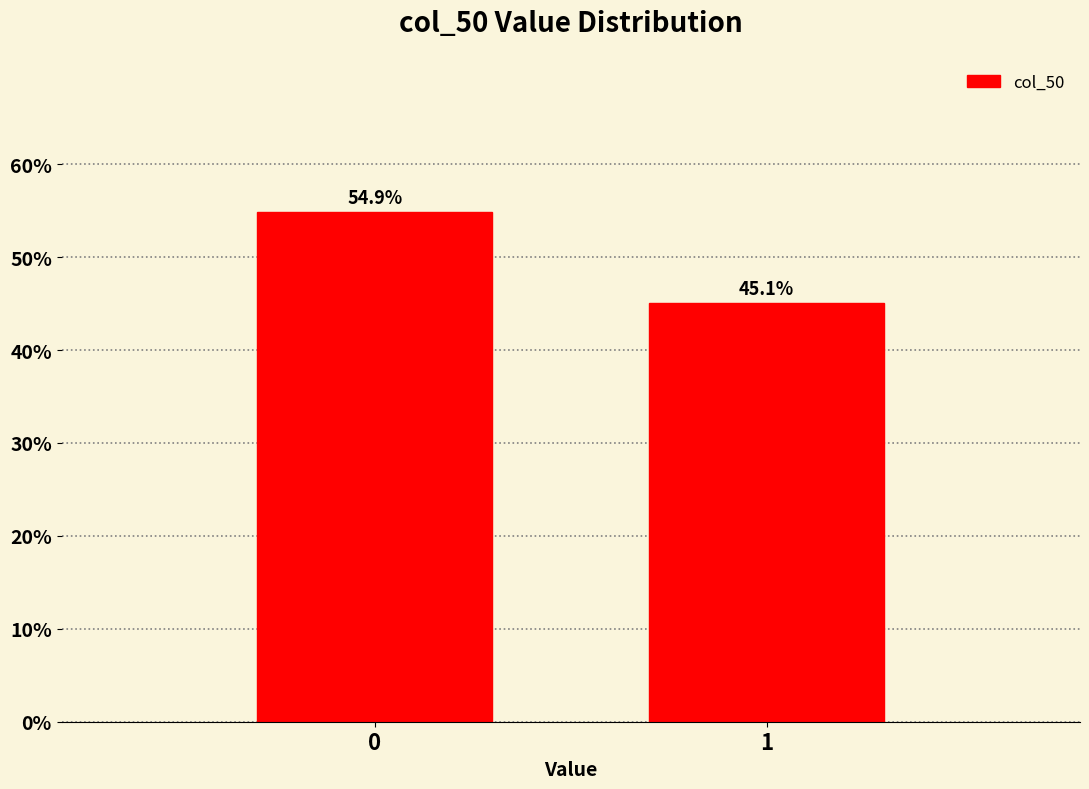

Reading right to left, what are all the values shown in this chart?

45.1	54.9